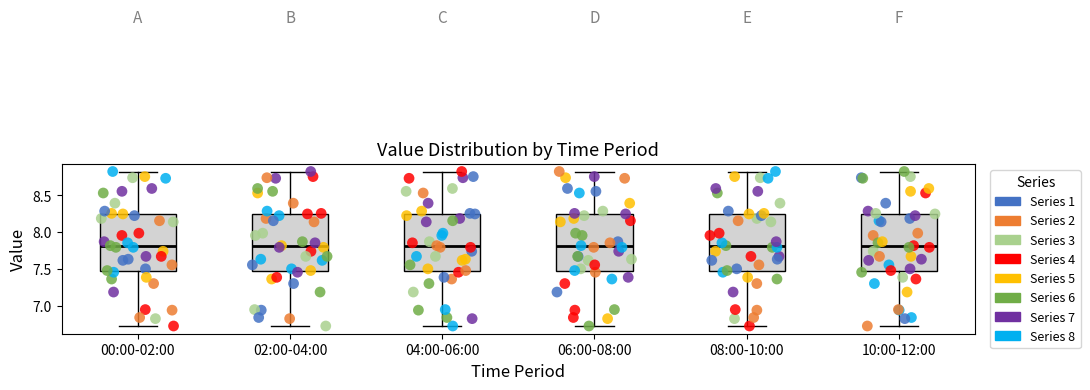

Where is the lower edge of the box for 00:00-02:00 on the y-axis? The values are not printed on the chart, so give them approximately, as read against the axis.

7.45